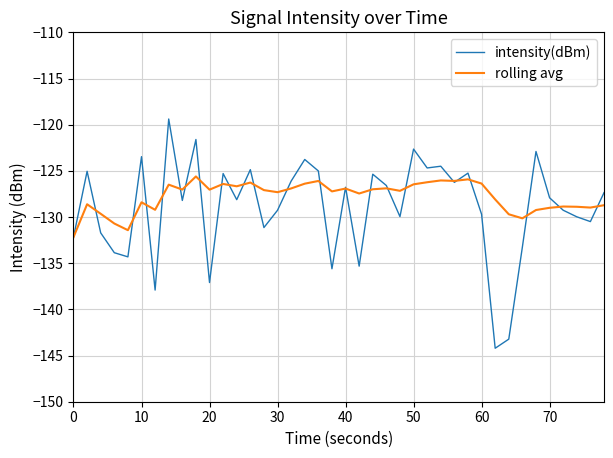

What is the maximum value shown in the chart?

-119.4